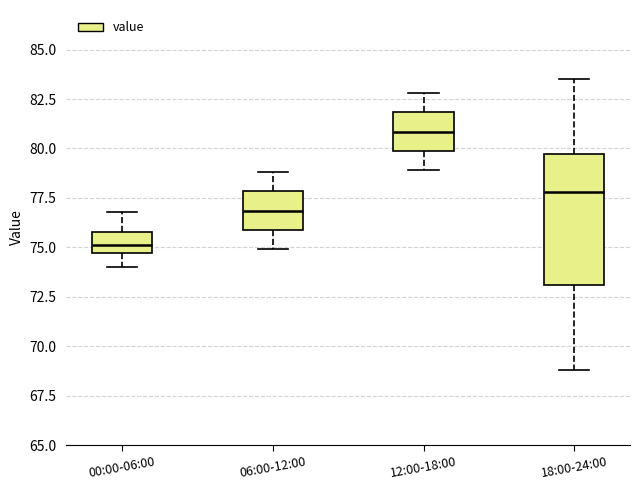

Where is the lower edge of the box for 00:00-06:00 on the y-axis? The values are not printed on the chart, so give them approximately, as read against the axis.

74.5